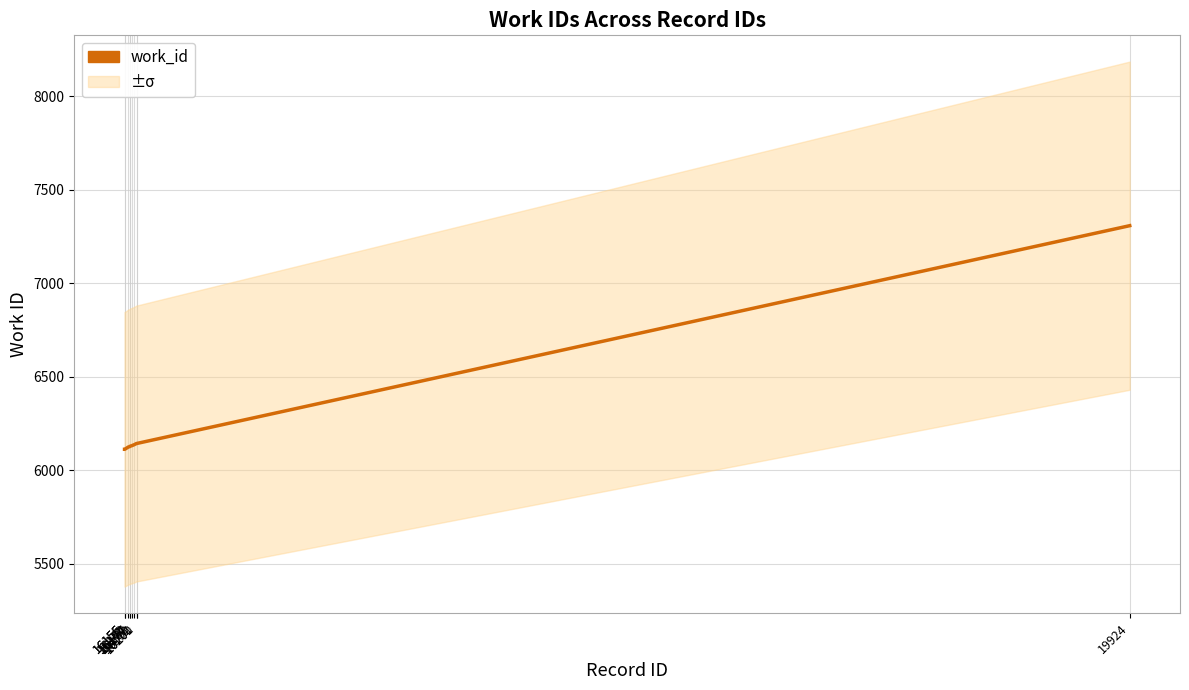

Rank the categories by value from highest to lowest.

19924, 16200, 16201, 16192, 16182, 16177, 16174, 16169, 16155, 16156